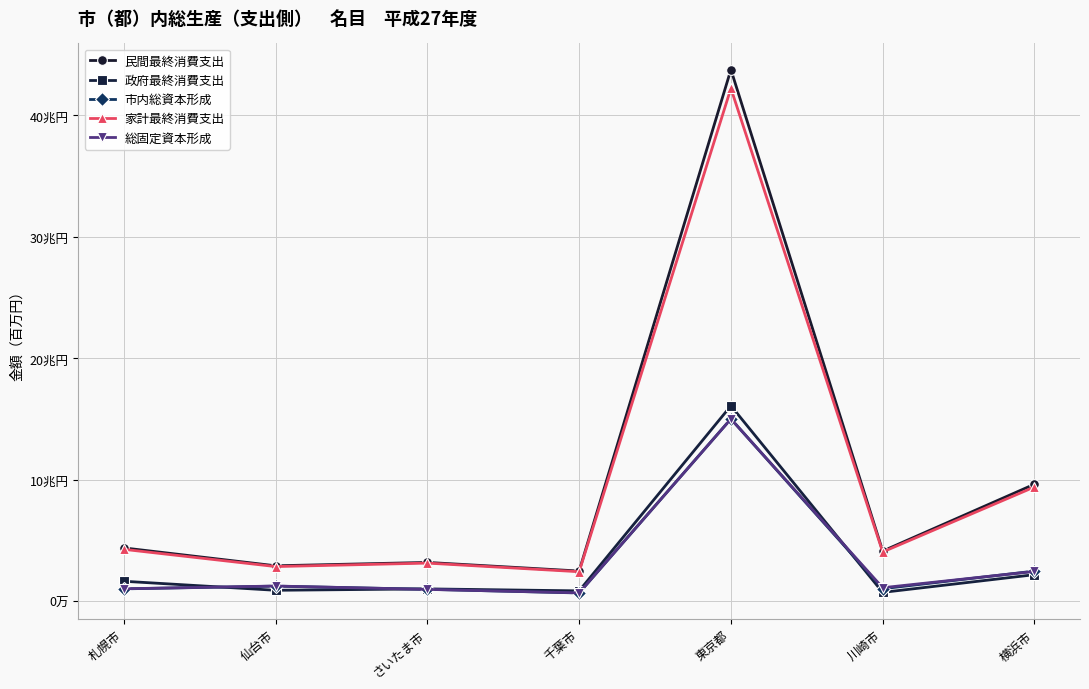

What position from the left is 札幌市?

1